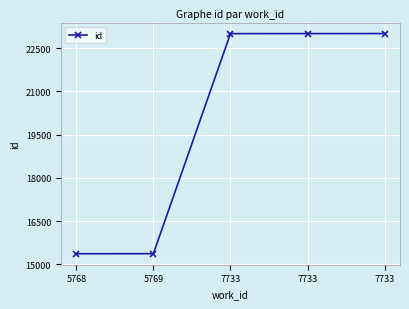

At which category does the chart reach its minimum across all series?

5768